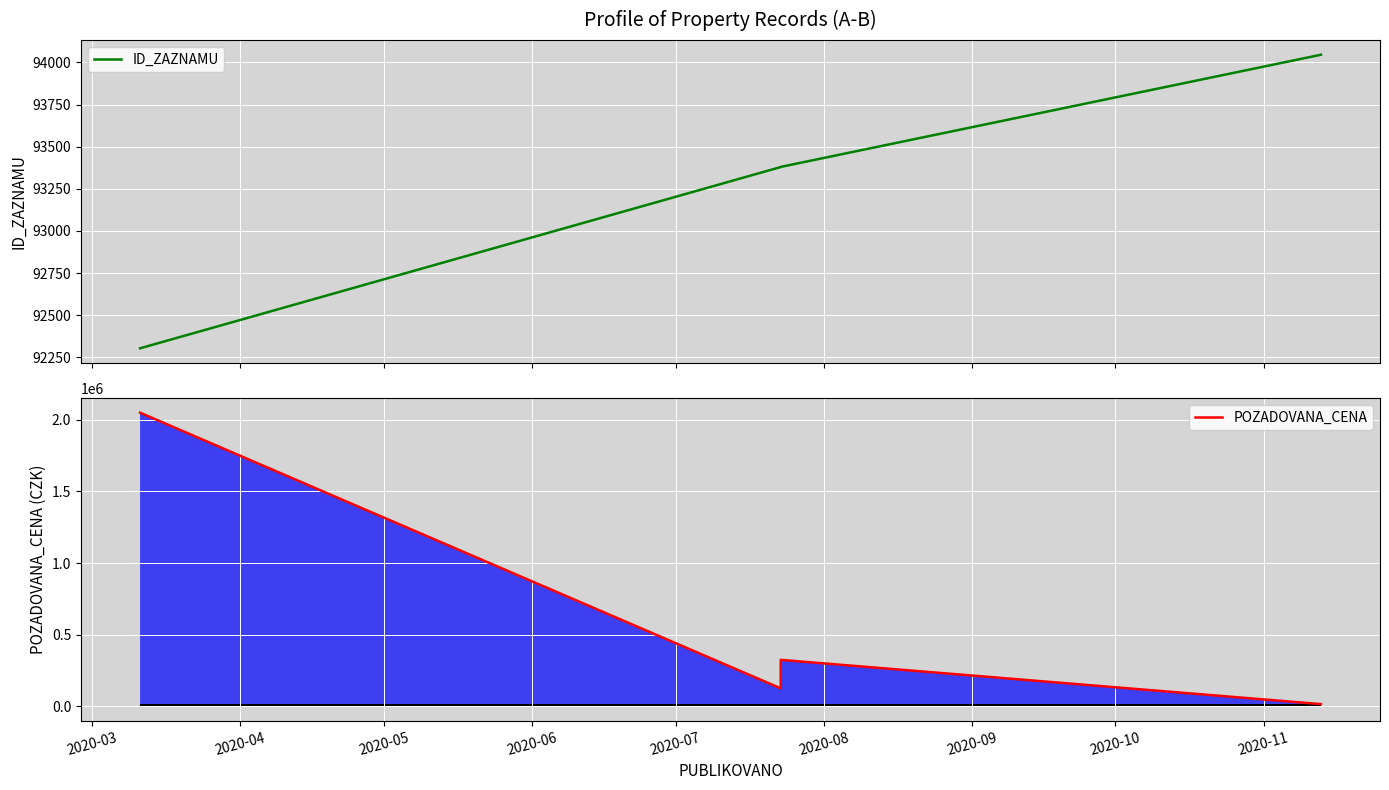

What is the difference between the maximum and minimum values in the ID_ZAZNAMU series?

1743